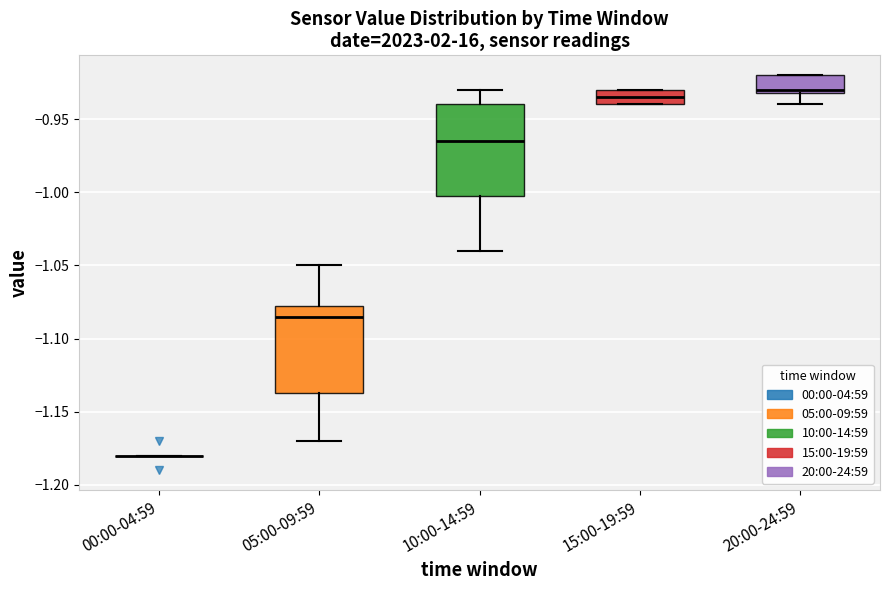

Where is the upper edge of the box for 20:00-24:59 on the y-axis? The values are not printed on the chart, so give them approximately, as read against the axis.

-0.920